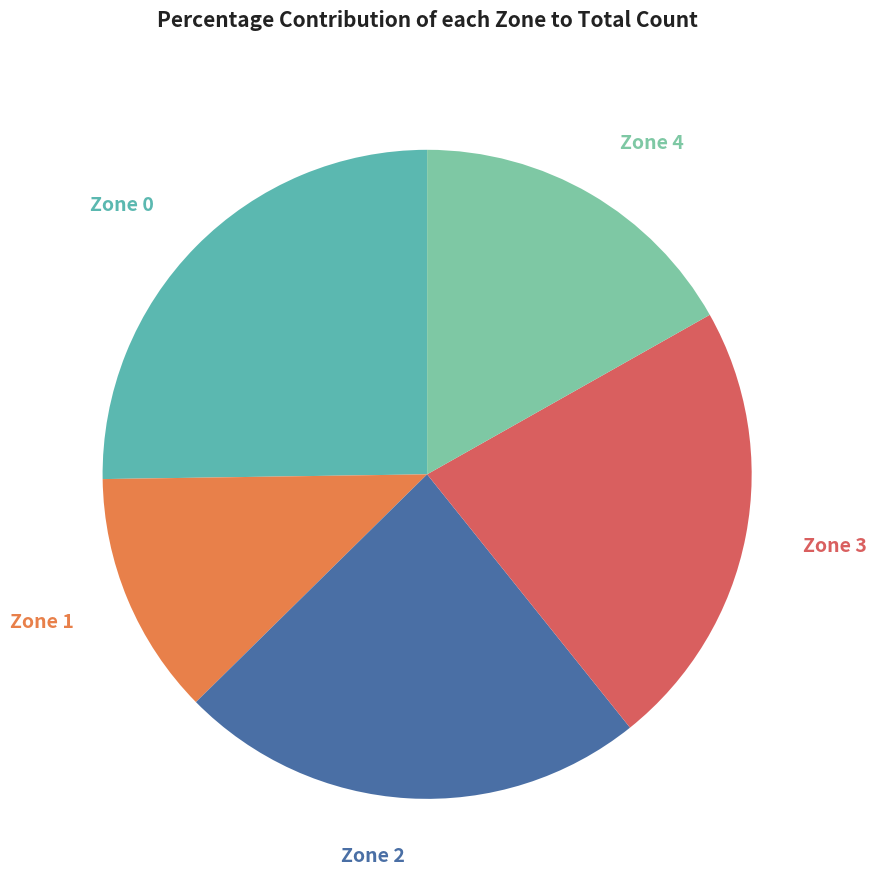

Approximately how many times larger is the value at Zone 3 compared to Zone 0?

0.9